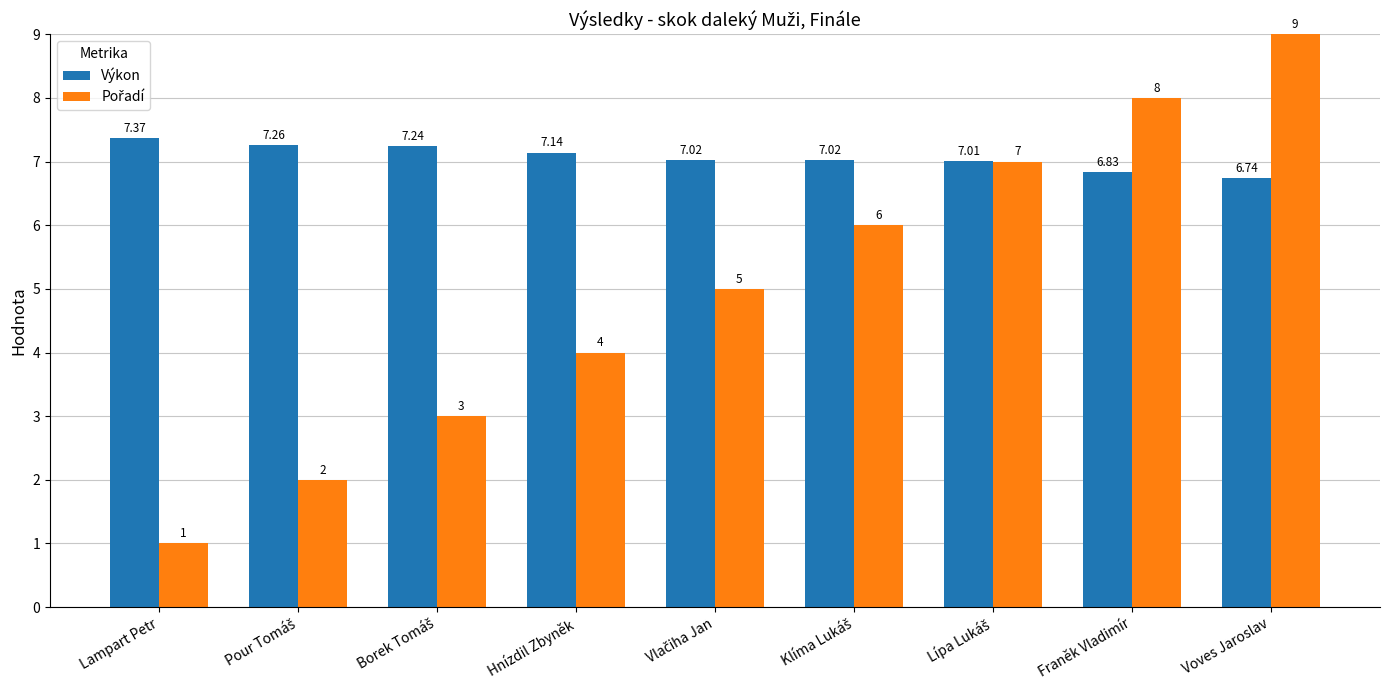

Where does the Výkon series first go above 7?

Lampart Petr